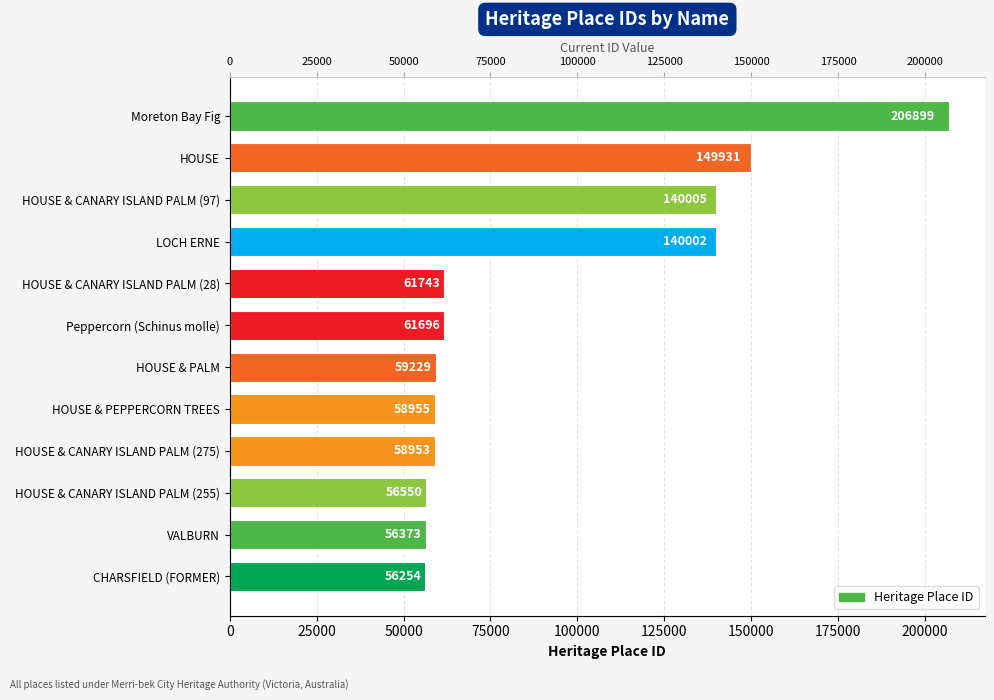

What is the minimum value shown in the chart?

56254